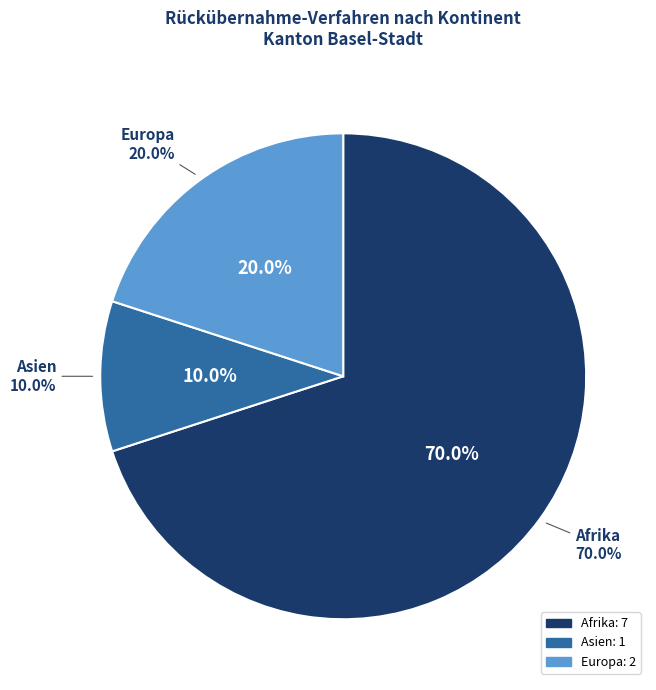

To the nearest percent, what portion does Asien represent?

10%